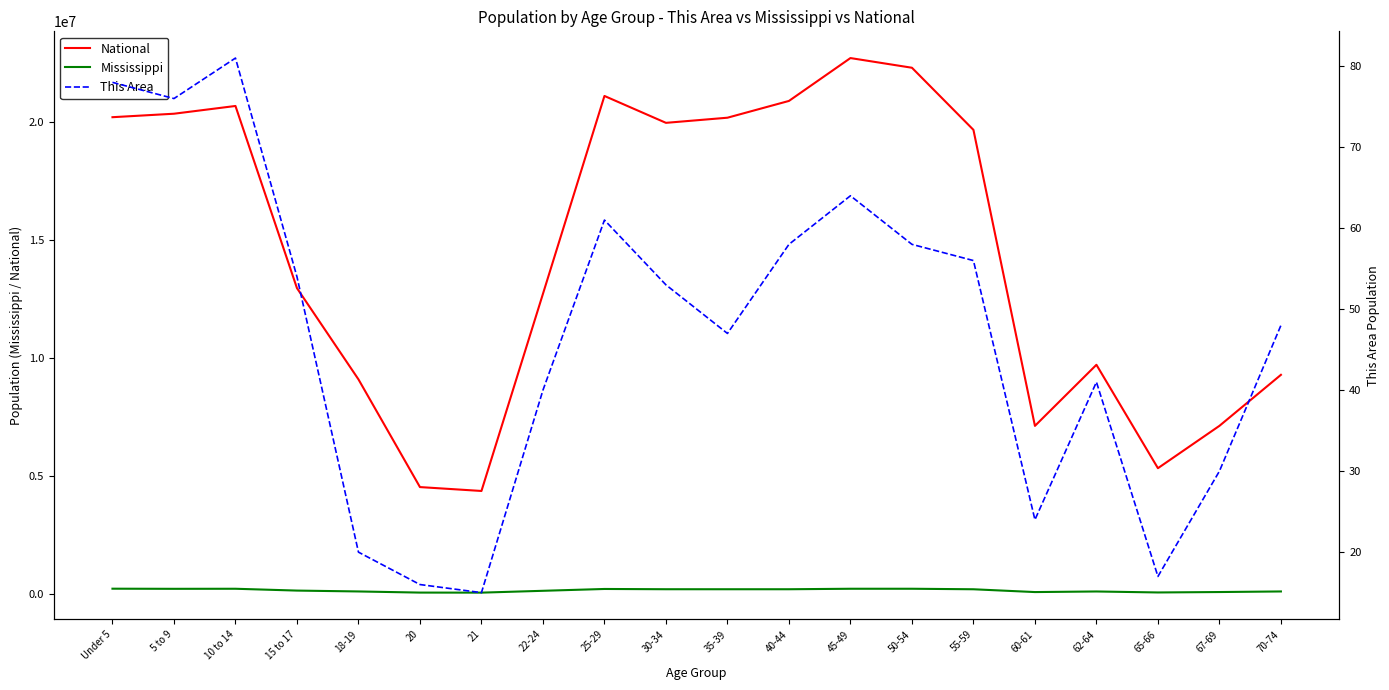

At which label does This Area first exceed 53?

Under 5